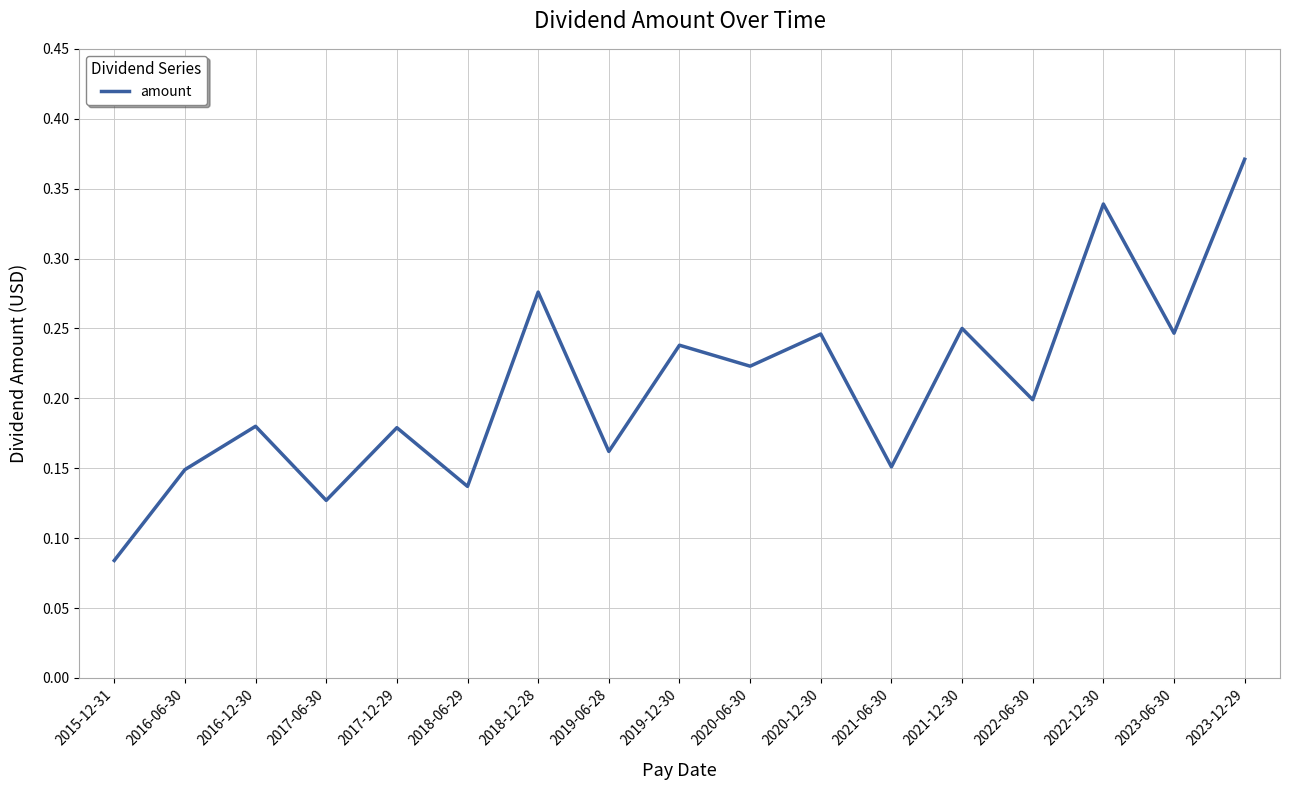

The chart shows a value of 0.2 at 2016-06-30. True or false?

False